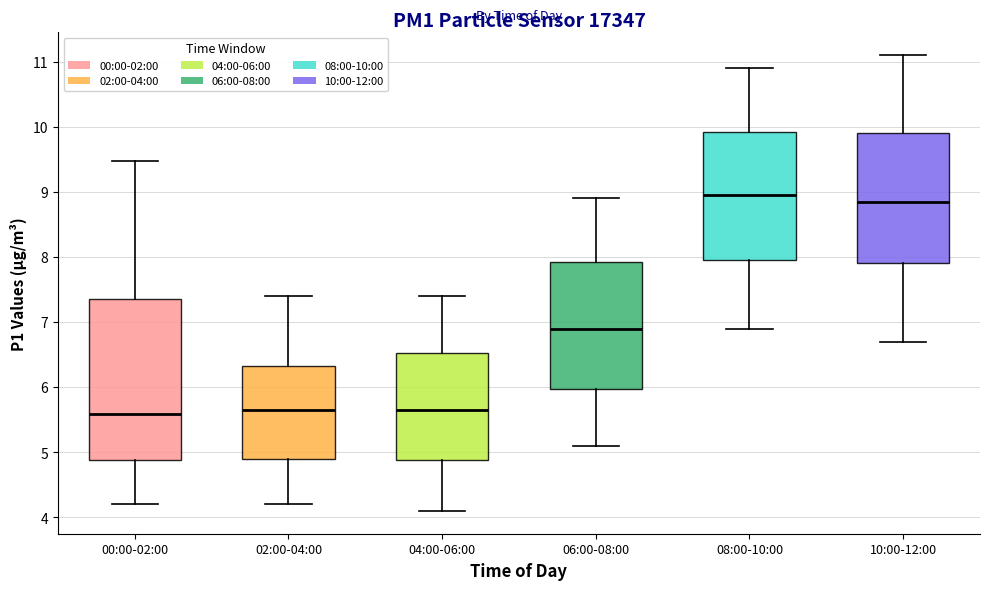

Which box is the tallest, from its lower edge to its upper edge?

00:00-02:00